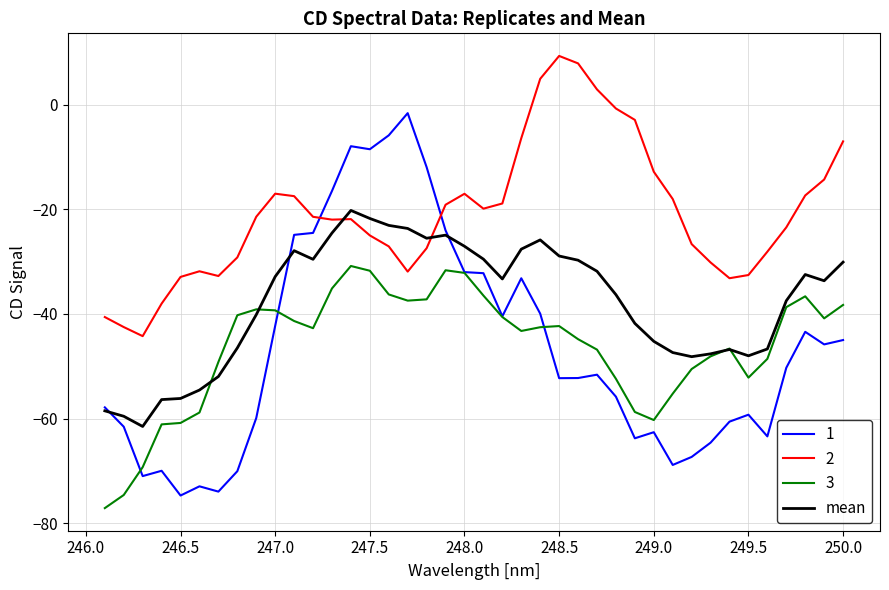

What is the sum of all values?

-1514.4